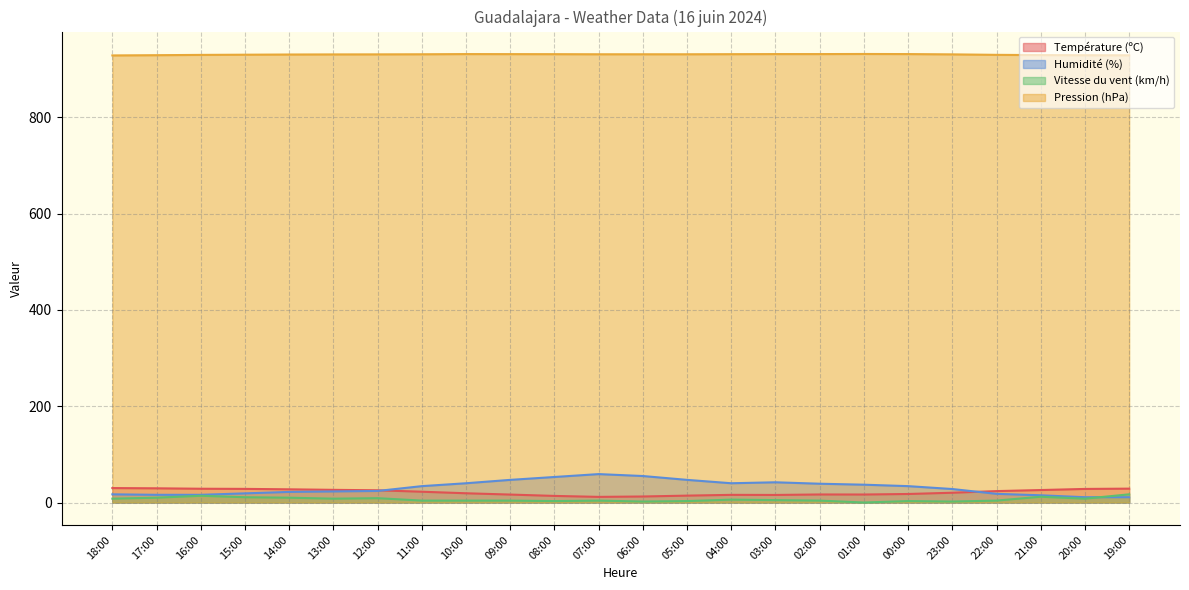

At 11:00, list the series in order from largest to smallest.

Pression (hPa), Humidité (%), Température (ºC), Vitesse du vent (km/h)